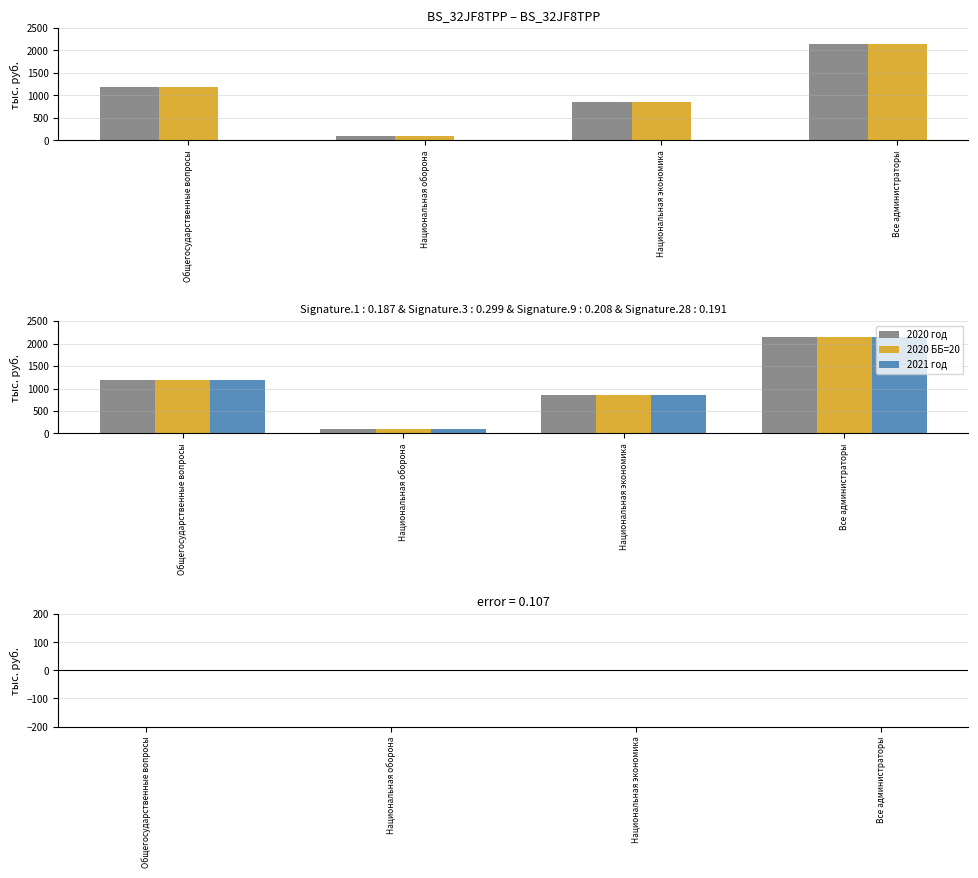

What is the difference between the maximum and minimum values in the 2020 ББ=20 series?

2049.9